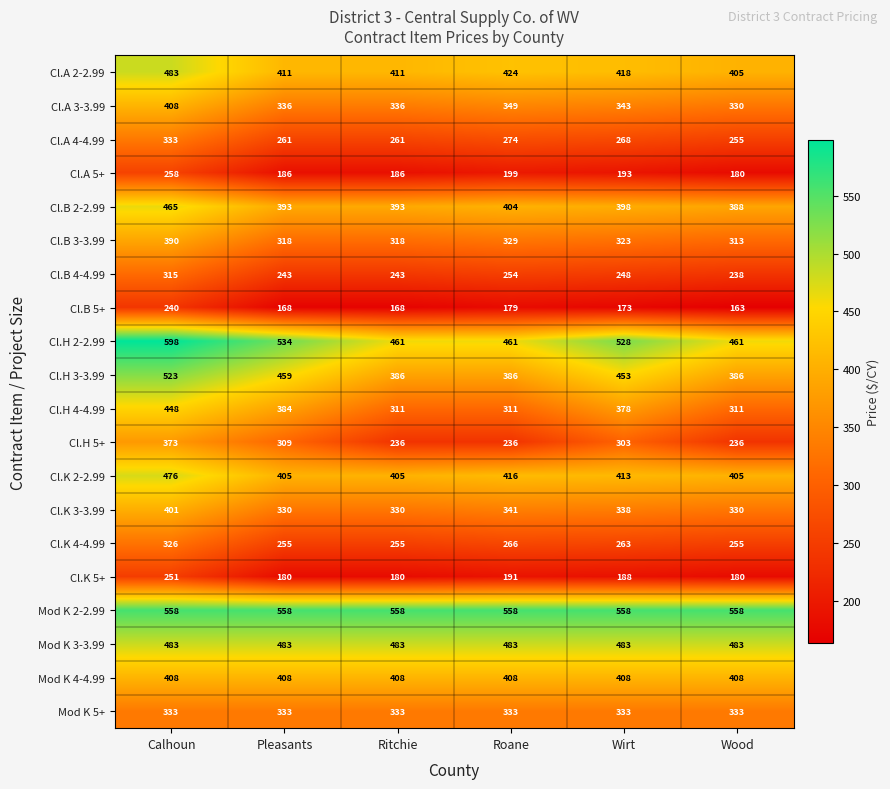

What is the spread (max minus min) of values at Calhoun?

358